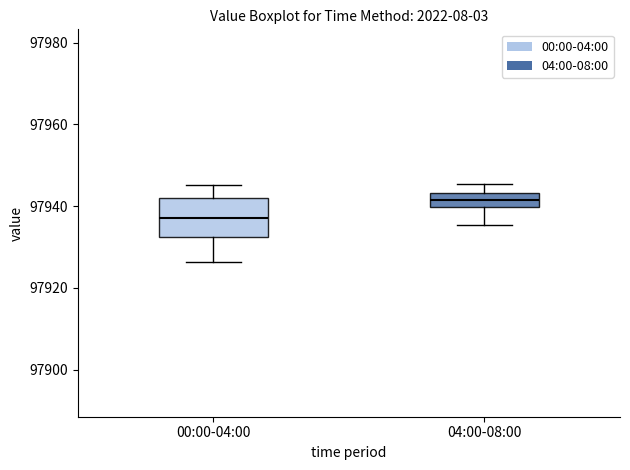

Reading left to right, read every box against the y-axis: the position of its median line, the range the box covers, and the ends of its whiskers. The values are not printed on the chart, so give them approximately, as read against the axis.

00:00-04:00: median 97938, box 97932 to 97942, whiskers 97926 to 97946
04:00-08:00: median 97942, box 97940 to 97944, whiskers 97936 to 97946